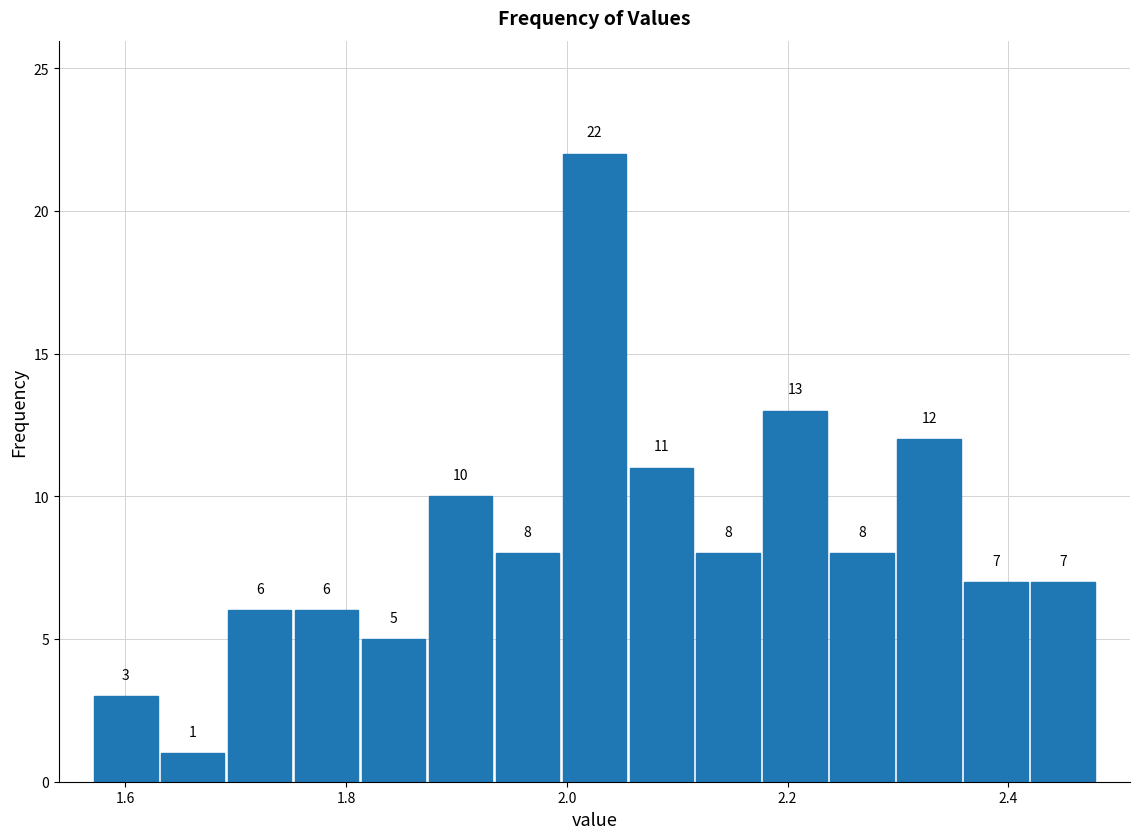

Around what value on the x-axis is the tallest bar? Give the approximate position of its centre, as read against the axis.

2.02